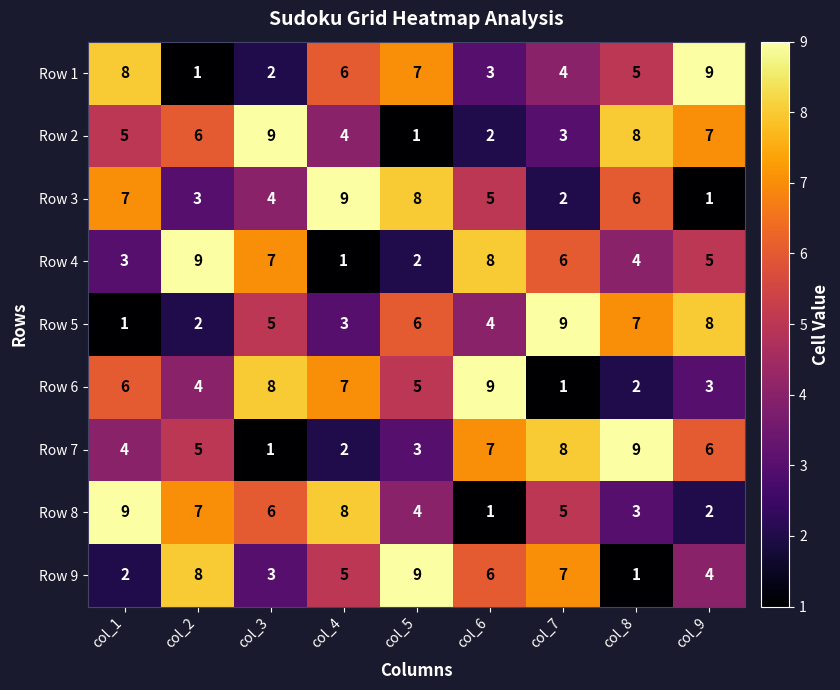

What is the spread (max minus min) of values at col_1?

8